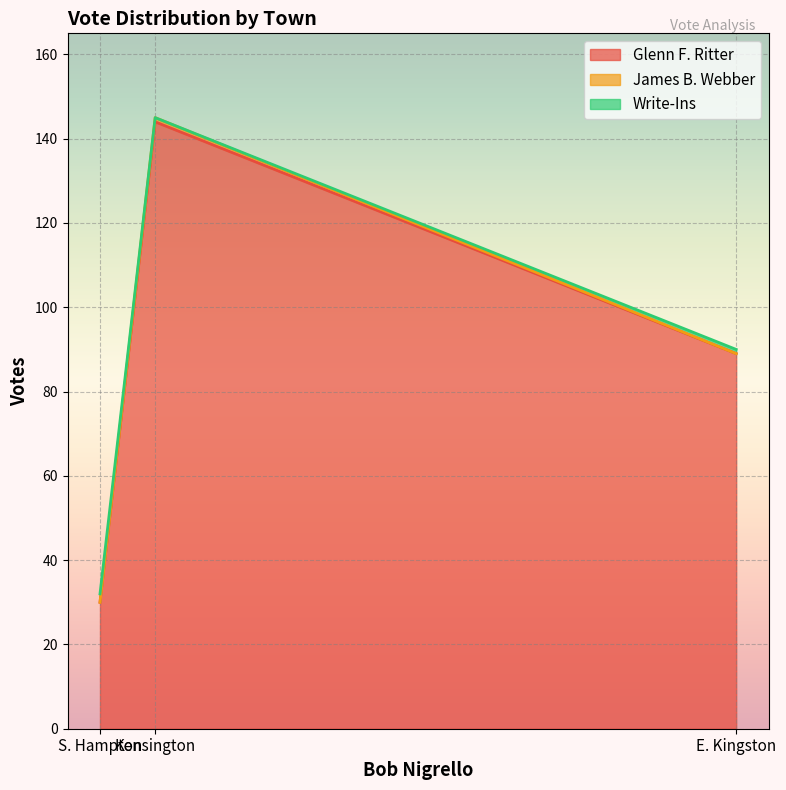

Reading left to right, extract all data points from this chart.

Glenn F. Ritter: E. Kingston=89	Kensington=144	S. Hampton=30
James B. Webber: E. Kingston=0	Kensington=1	S. Hampton=0
Write-Ins: E. Kingston=1	Kensington=0	S. Hampton=2